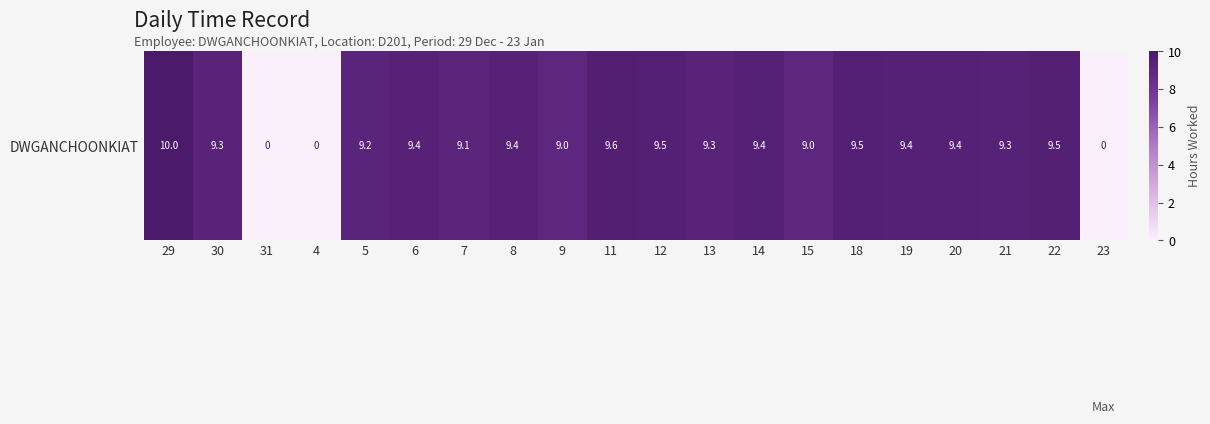

Reading right to left, what are all the values shown in this chart?

0.0	9.5	9.3	9.4	9.4	9.5	9.0	9.4	9.3	9.5	9.6	9.0	9.4	9.1	9.4	9.2	0.0	0.0	9.3	10.0